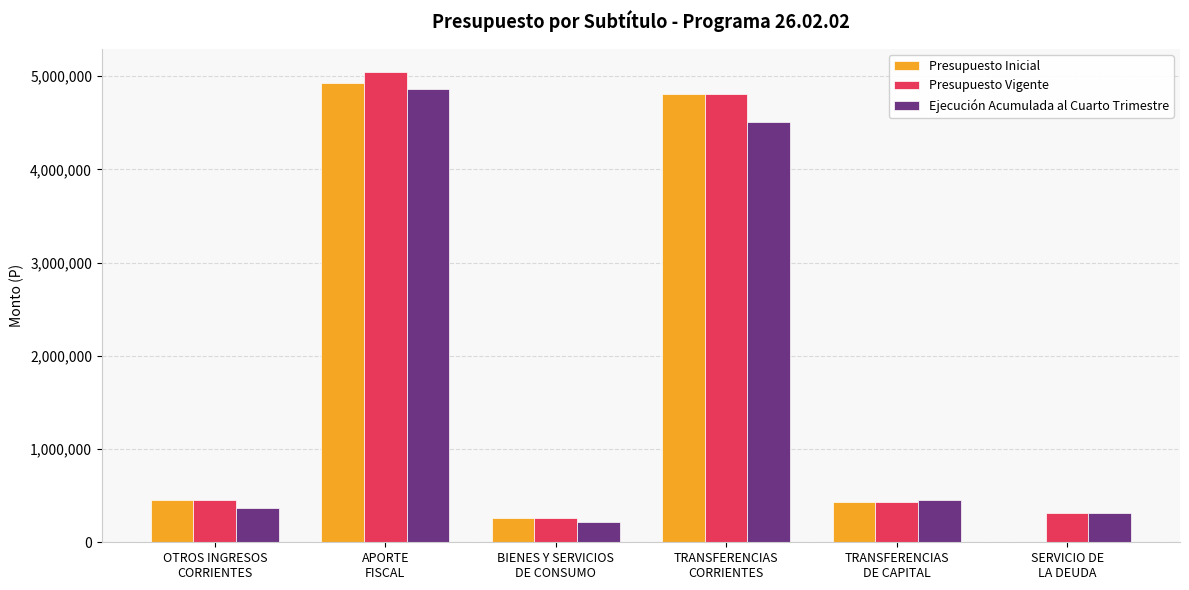

What is the sum of all Presupuesto Inicial values?

10891496